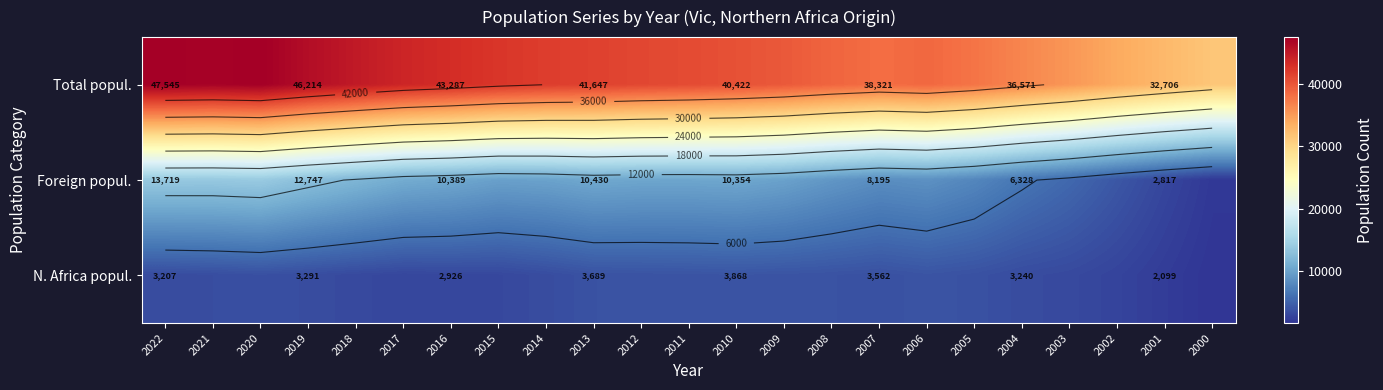

Which series has the widest spread of values?

Total popul.